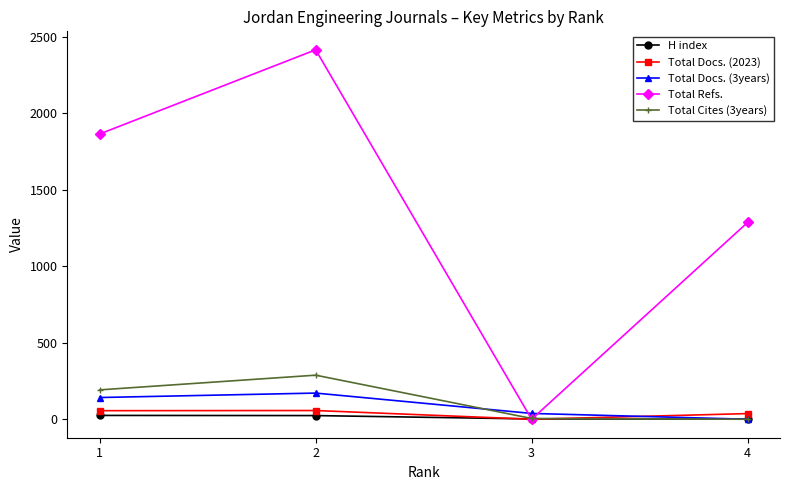

The value of Total Refs. at 2 is 2414. True or false?

True